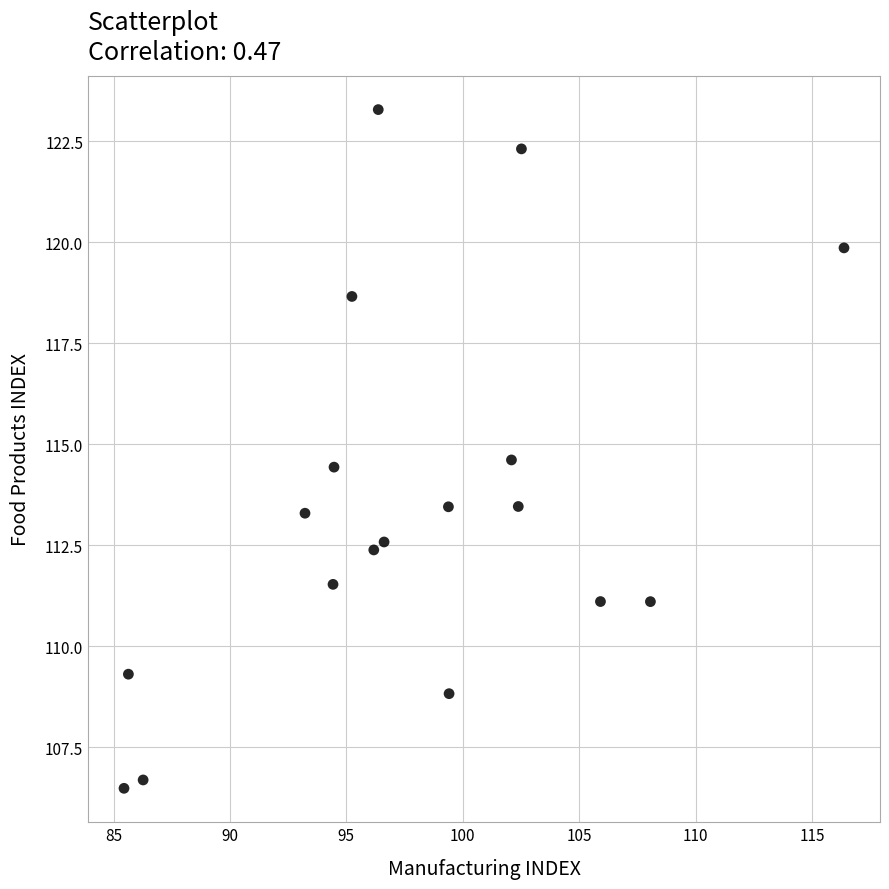

What is the range of X values (max minus min)?

30.9